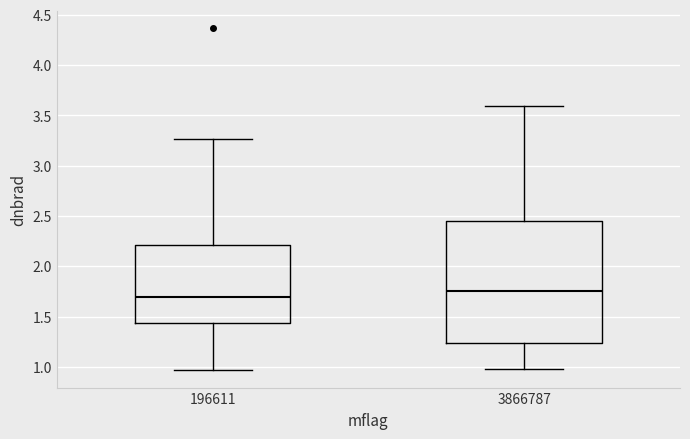

Reading left to right, transcribe this box plot: for each box, give where its median line is, the range the box spans, and where its two whiskers end, as read against the y-axis. The values are not printed on the chart, so give them approximately, as read against the axis.

196611: median 1.70, box 1.45 to 2.20, whiskers 0.95 to 3.25
3866787: median 1.75, box 1.25 to 2.45, whiskers 1.00 to 3.60